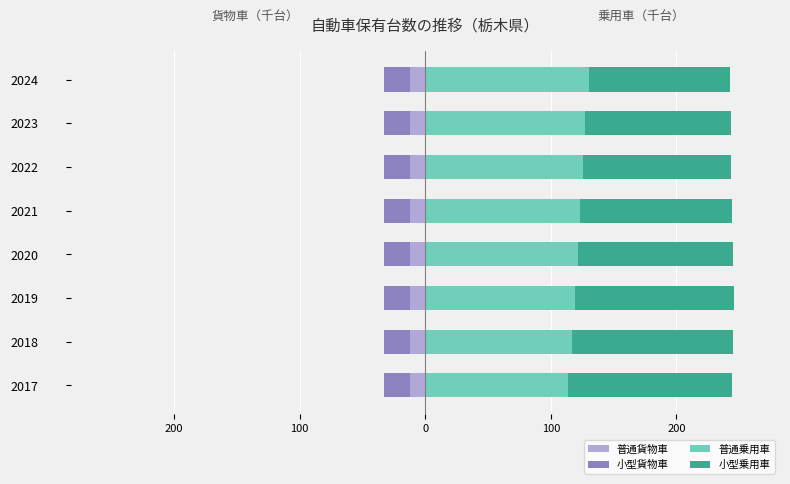

What is the difference between the maximum and minimum values in the 普通貨物車 series?

0.6